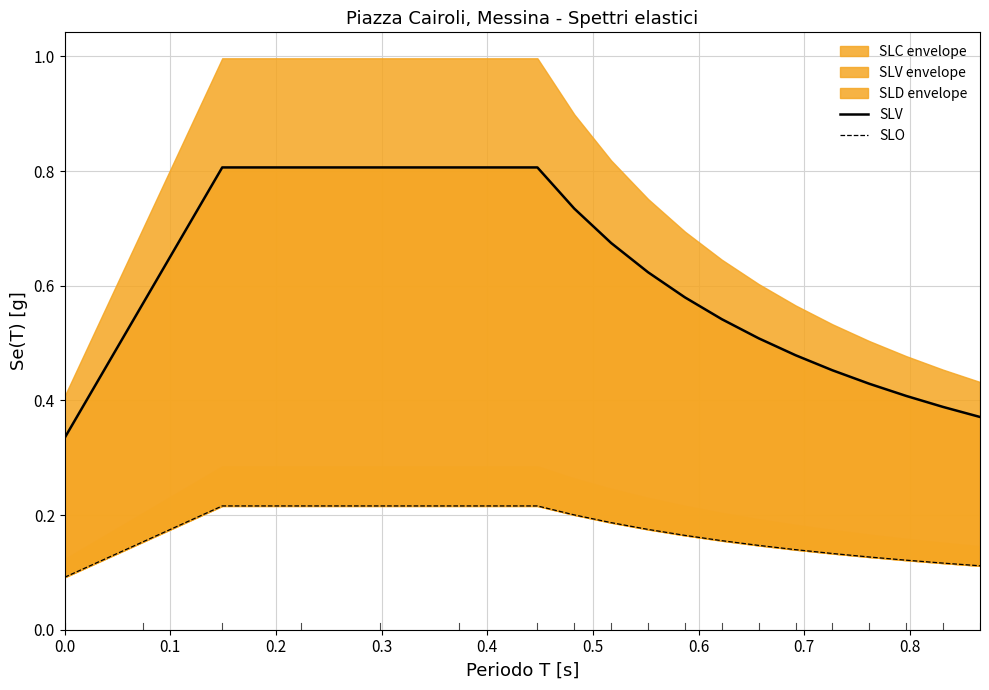

How many lines are shown in the chart?

2